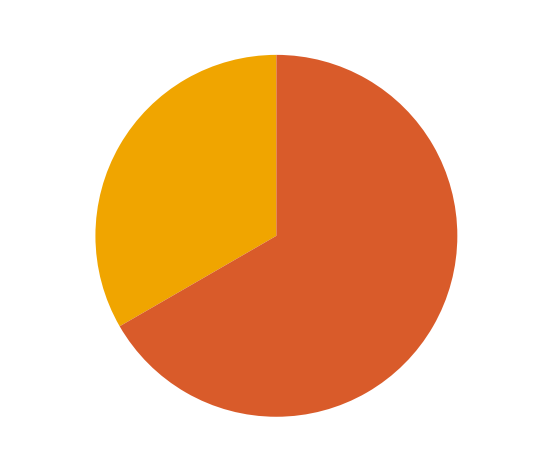

Rank the categories by value from highest to lowest.

Жіноча, Чоловіча